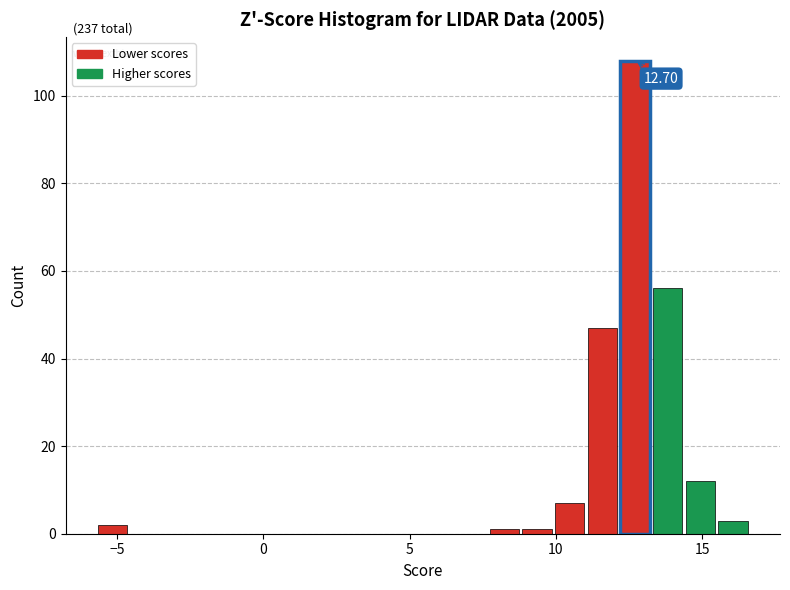

Around what value on the x-axis is the tallest bar? Give the approximate position of its centre, as read against the axis.

12.5